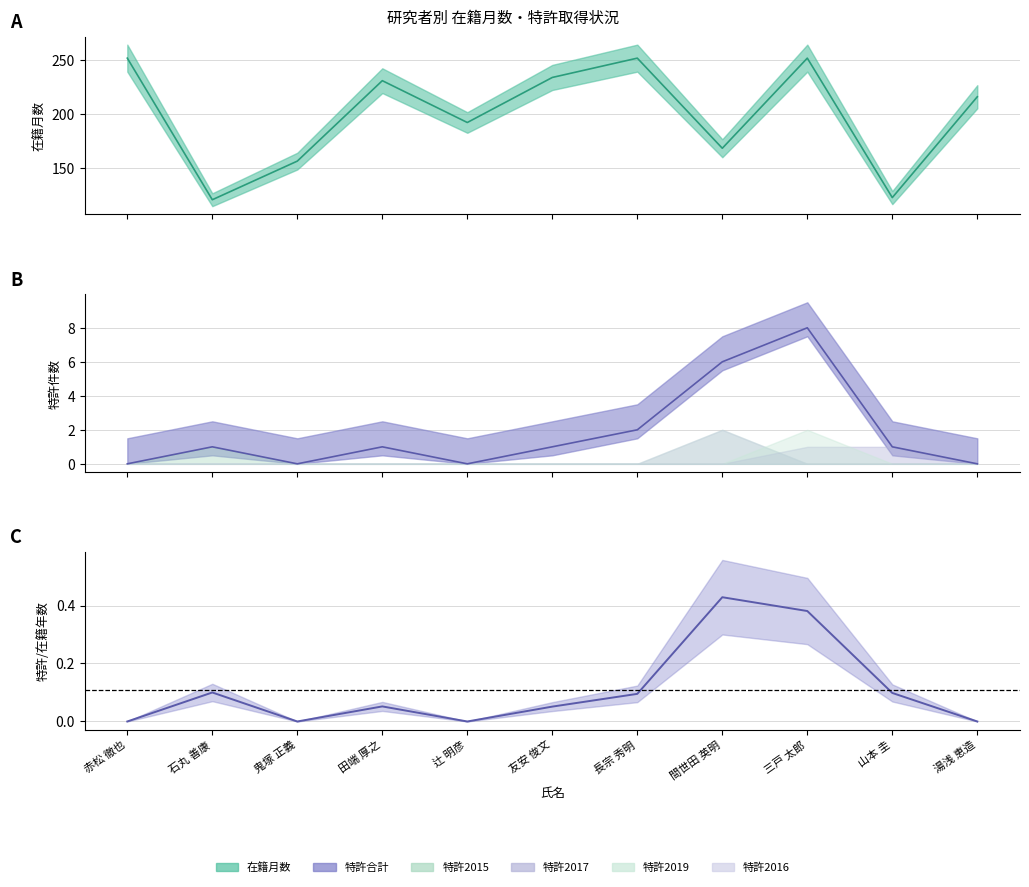

Reading right to left, what are all the values shown in this chart?

湯浅 恵造=0.0	山本 圭=0.1	三戸 太郎=0.4	間世田 英明=0.4	長宗 秀明=0.1	友安 俊文=0.1	辻 明彦=0.0	田端 厚之=0.1	鬼塚 正義=0.0	石丸 善康=0.1	赤松 徹也=0.0